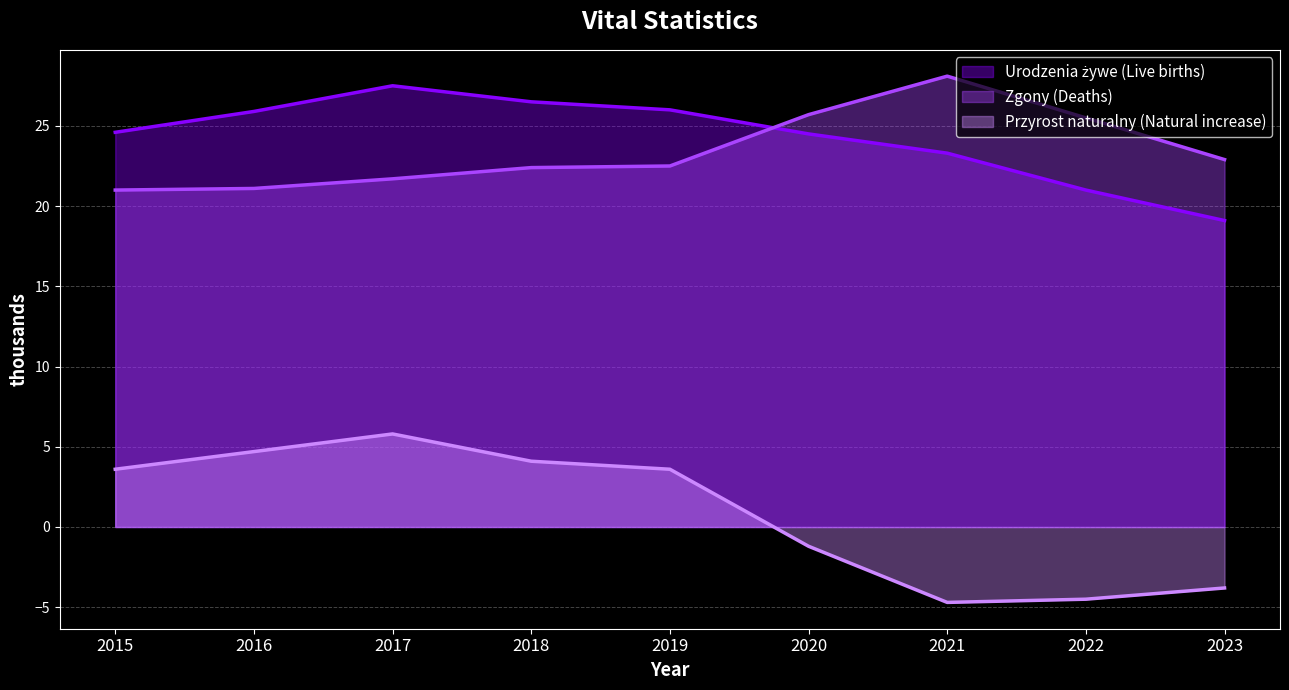

At how many categories does at least one series exceed 11?

9